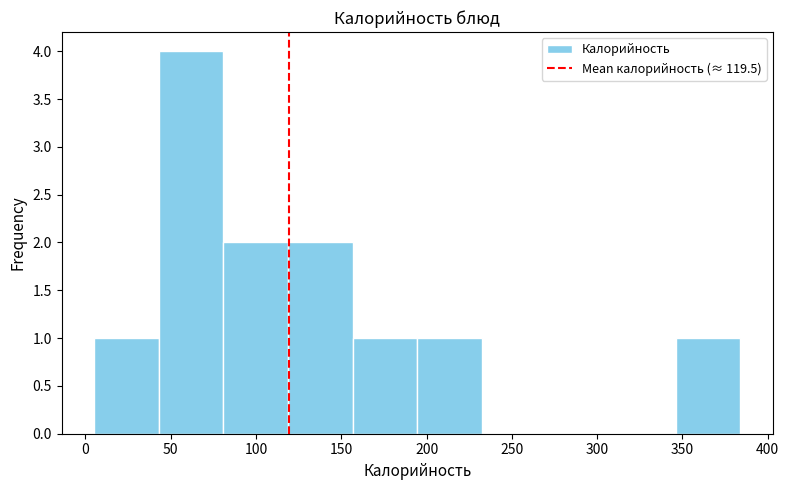

Reading left to right, transcribe this chart: for each bar, give the range it covers on the x-axis and its height. Neither the bar edges nor the heights are printed on the chart, so give them approximately, as read against the axes.

5 to 45: 1
45 to 80: 4
80 to 120: 2
120 to 155: 2
155 to 195: 1
195 to 230: 1
230 to 270: 0
270 to 310: 0
310 to 345: 0
345 to 385: 1